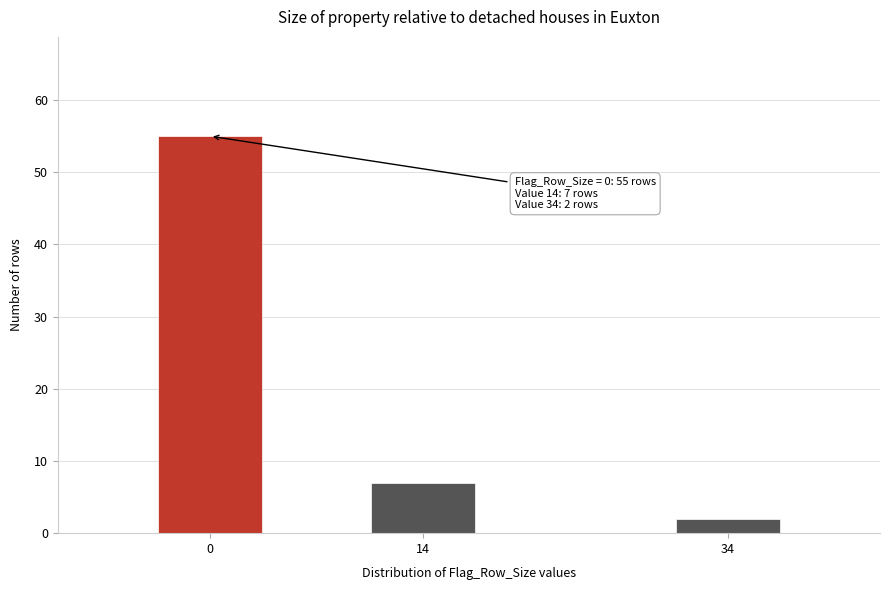

Reading right to left, what are all the values shown in this chart?

34=2	14=7	0=55